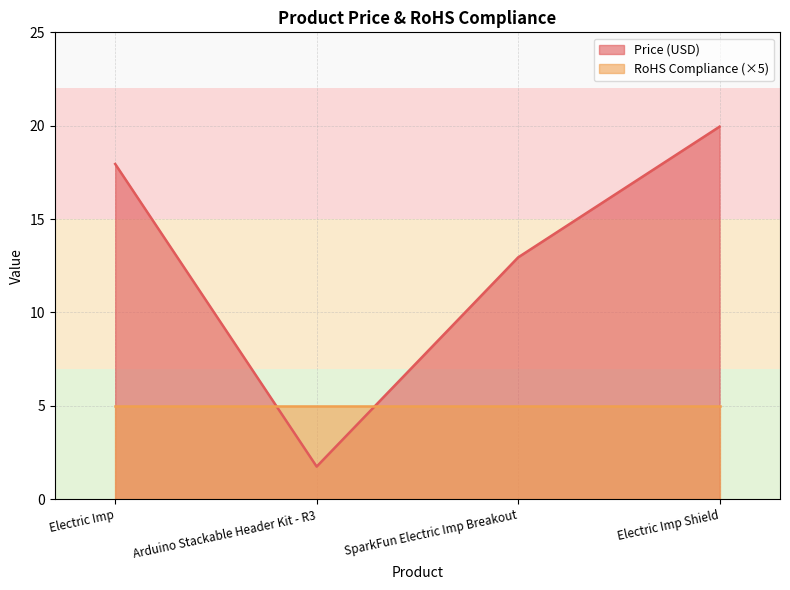

Reading left to right, list all the values displayed in this chart.

17.9	1.8	12.9	19.9